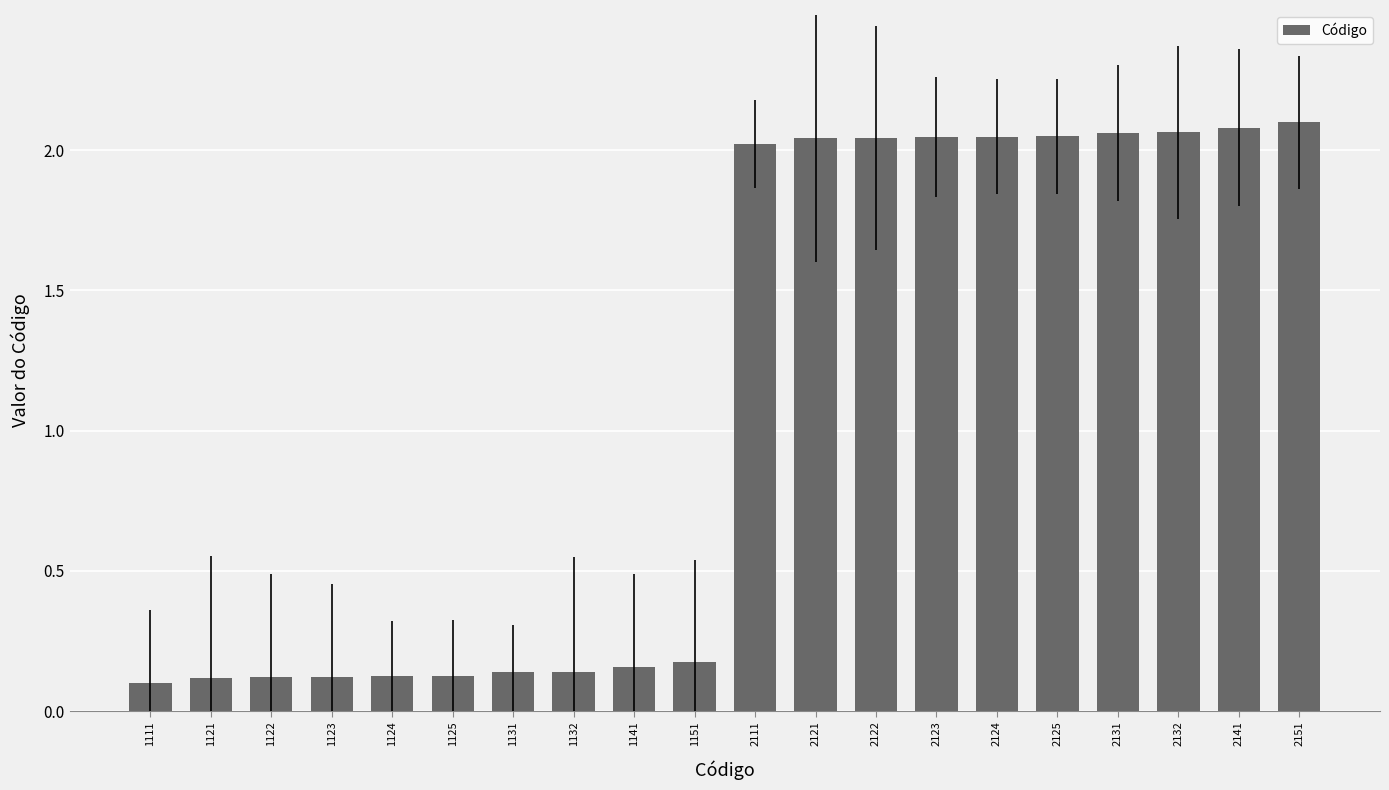

Is it true that the value at 2151 is 2.8?

False